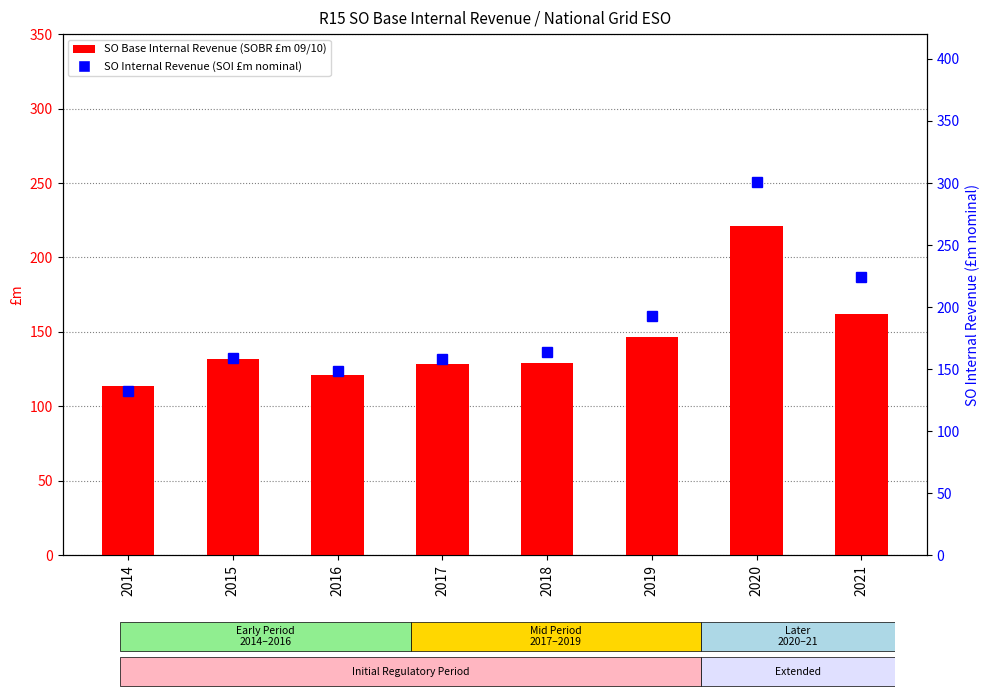

What is the sum of all SO Base Internal Revenue (SOBR £m 09/10) values?

1154.7